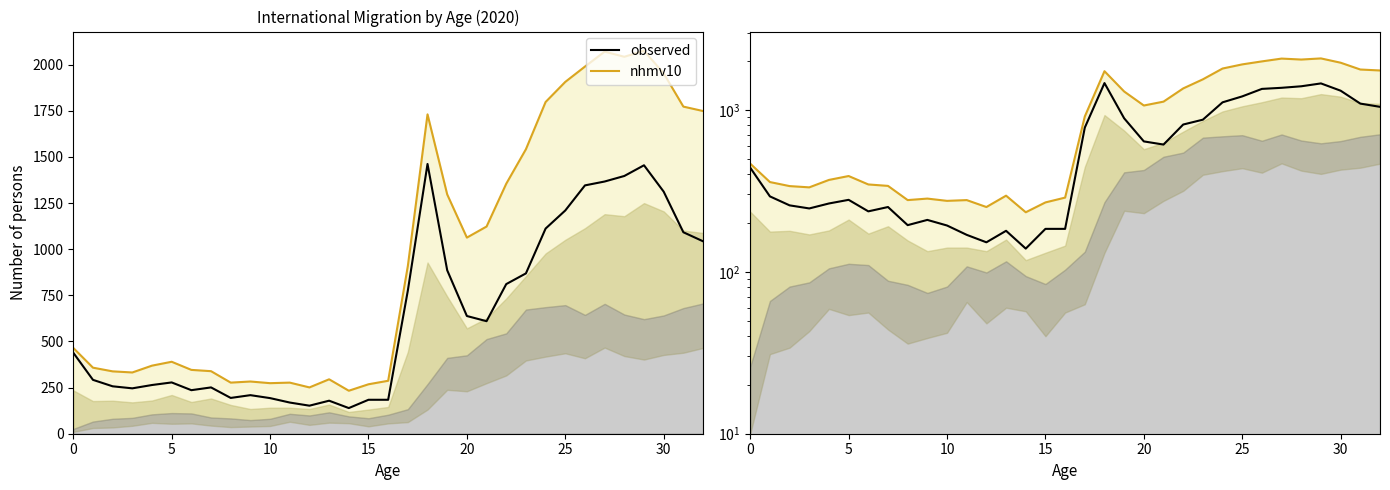

Reading left to right, list all the values displayed in this chart.

observed: 439	292	257	246	264	278	236	251	194	209	193	169	152	179	139	184	184	776	1462	886	638	610	811	869	1112	1210	1346	1367	1397	1455	1312	1092	1043
nhmv10: 465	358	338	332	369	390	346	339	277	283	274	277	251	295	233	268	287	909	1731	1297	1063	1123	1355	1542	1798	1907	1990	2071	2043	2076	1953	1773	1749